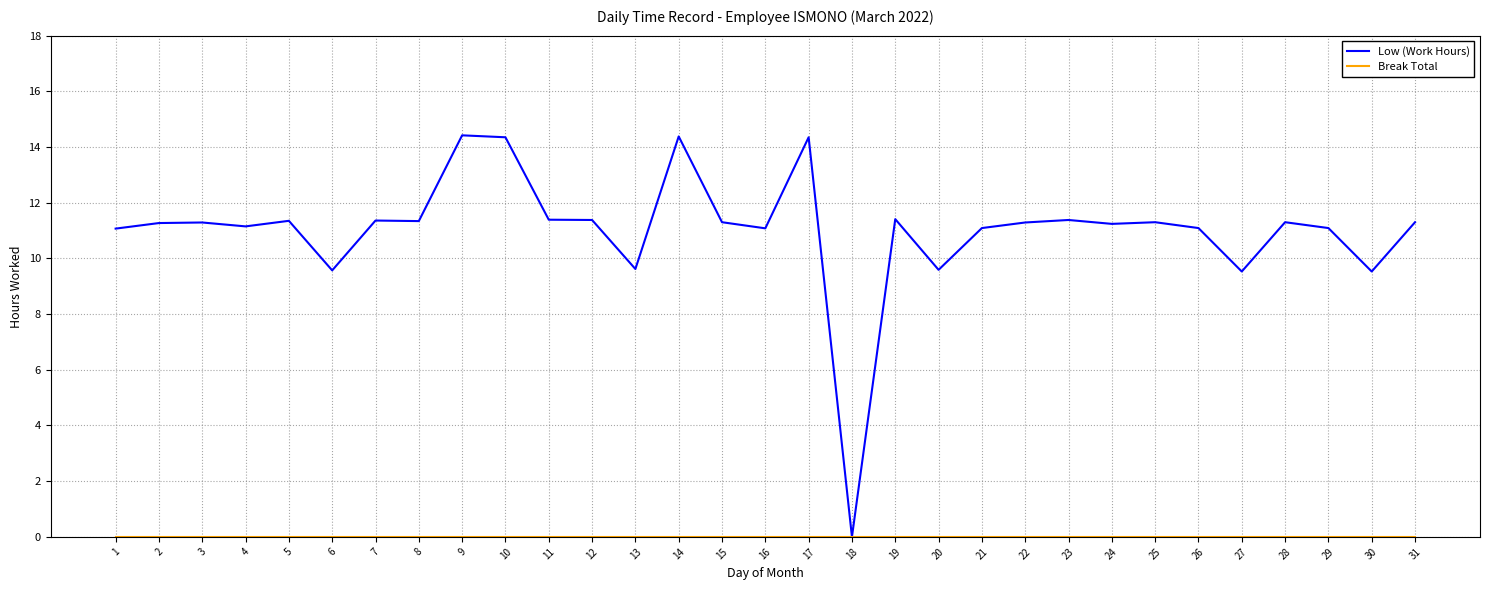

Read the Low (Work Hours) value at 26.

11.1